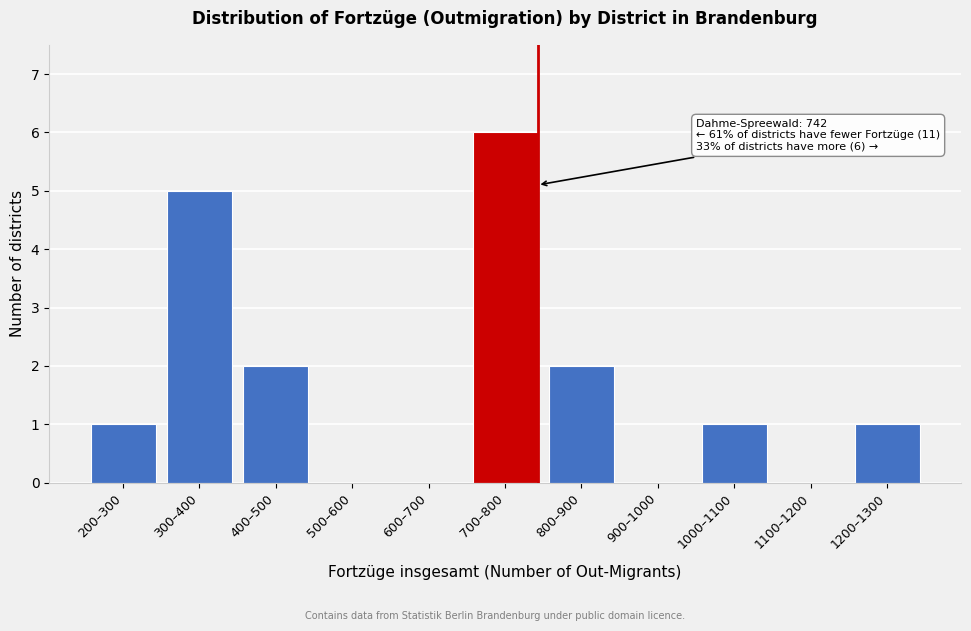

Reading left to right, what are all the values shown in this chart?

200–300=1	300–400=5	400–500=2	500–600=0	600–700=0	700–800=6	800–900=2	900–1000=0	1000–1100=1	1100–1200=0	1200–1300=1